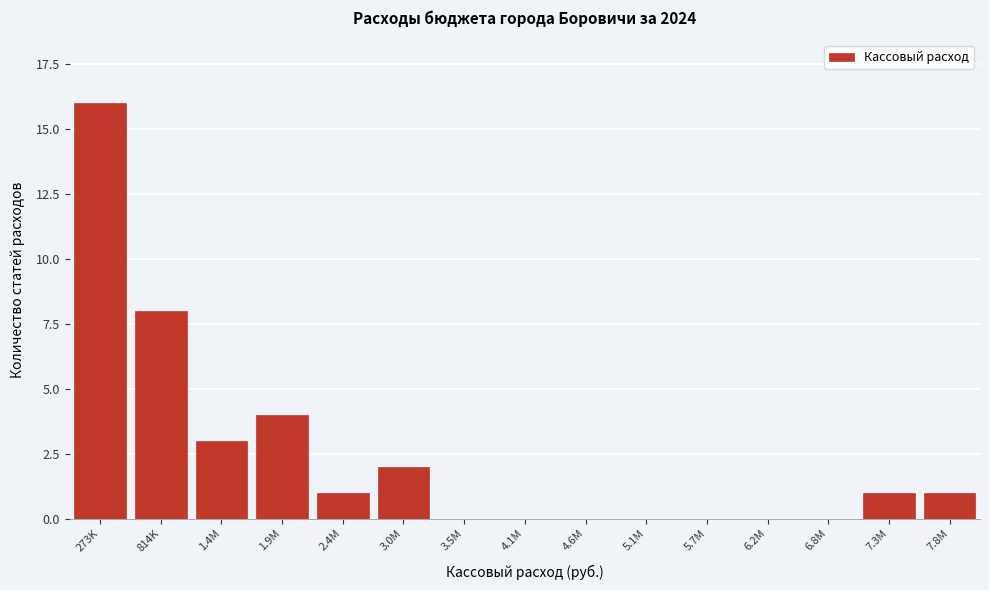

Reading left to right, extract all data points from this chart.

273K=16	814K=8	1.4M=3	1.9M=4	2.4M=1	3.0M=2	3.5M=0	4.1M=0	4.6M=0	5.1M=0	5.7M=0	6.2M=0	6.8M=0	7.3M=1	7.8M=1